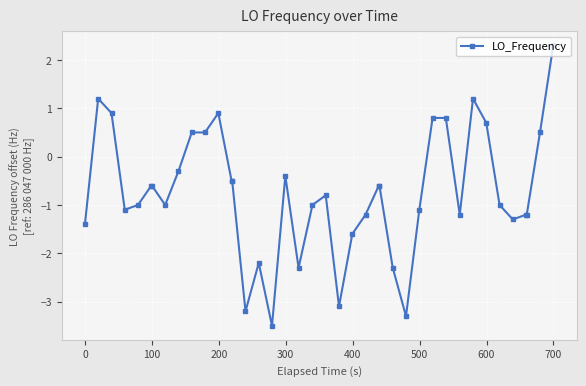

What is the value of the 12th point from the left?

0.9